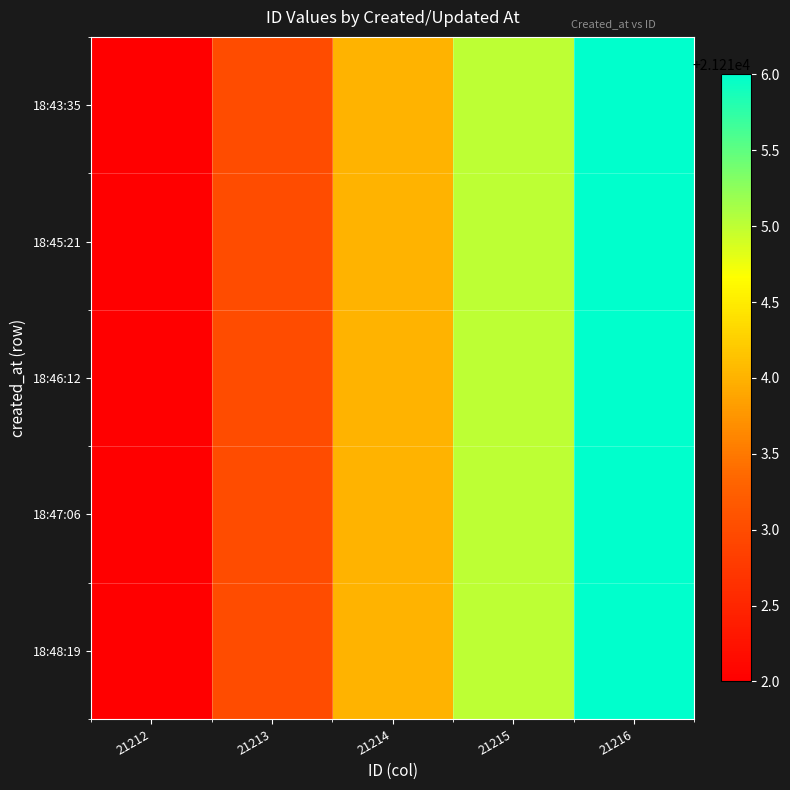

What is the total value across all series at 21213?

106065